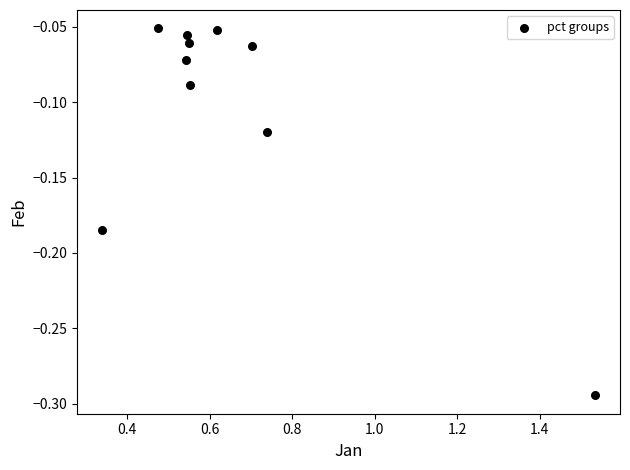

What is the average X value?

0.7